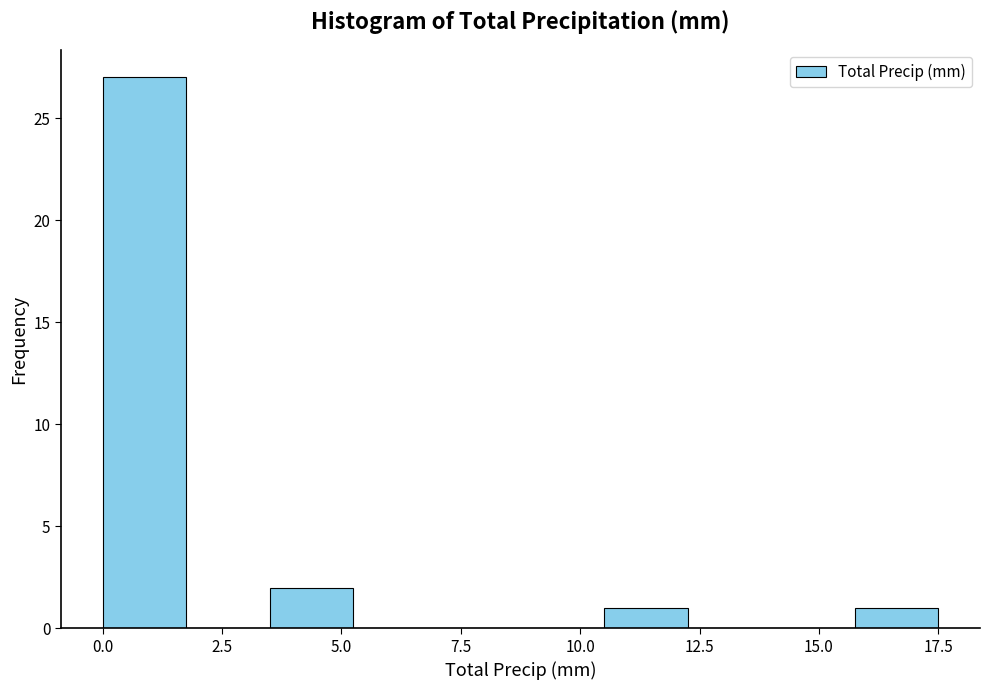

Around what value on the x-axis is the tallest bar? Give the approximate position of its centre, as read against the axis.

1.0